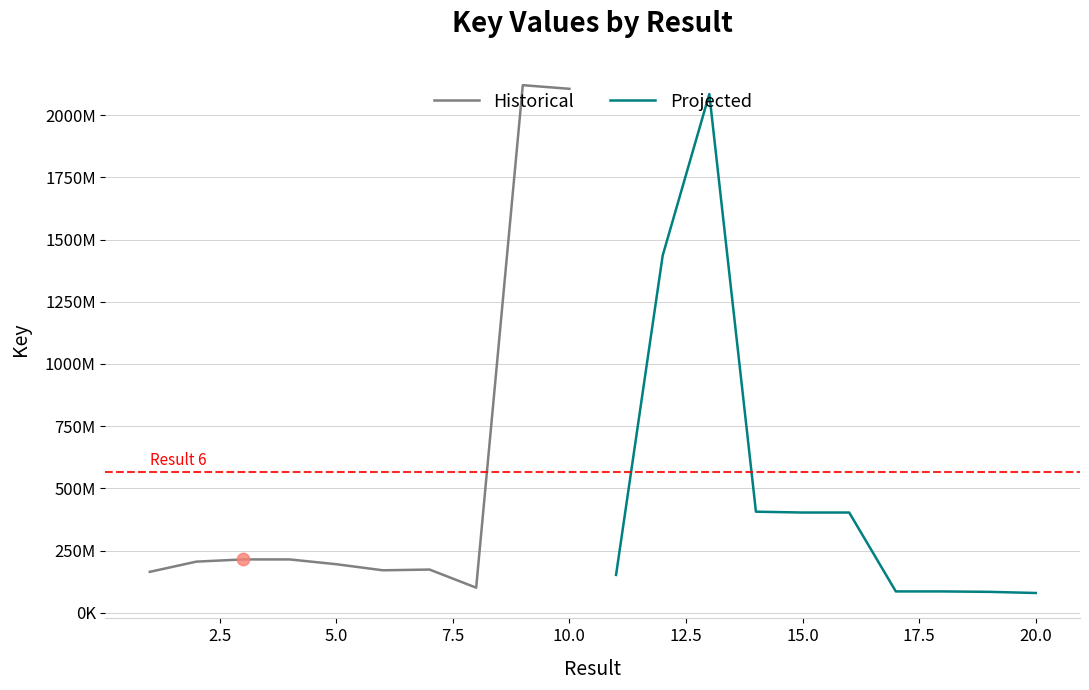

Which series contains the lowest Y value?

Projected